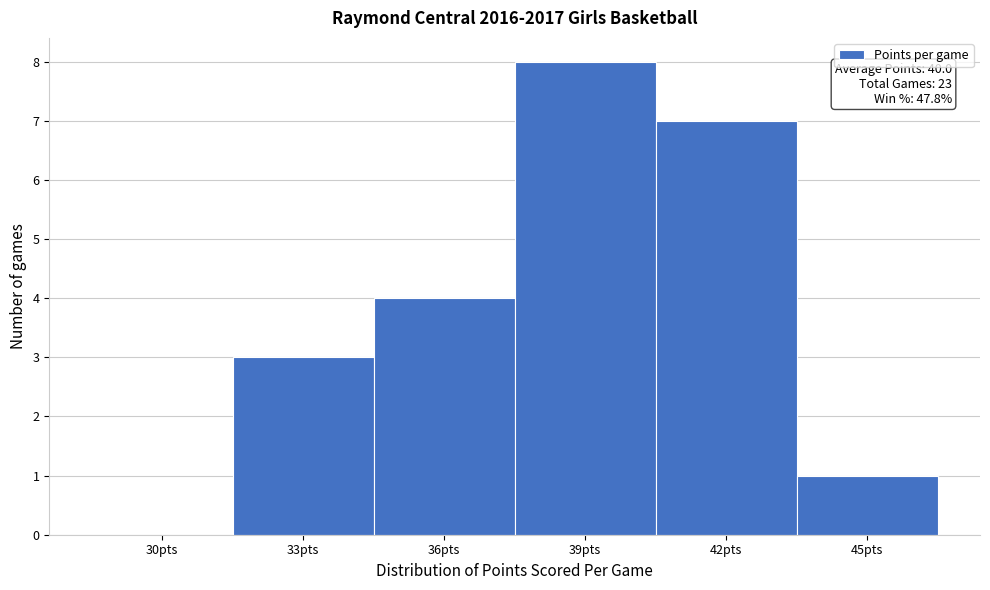

Reading left to right, extract all data points from this chart.

30pts=0	33pts=3	36pts=4	39pts=8	42pts=7	45pts=1